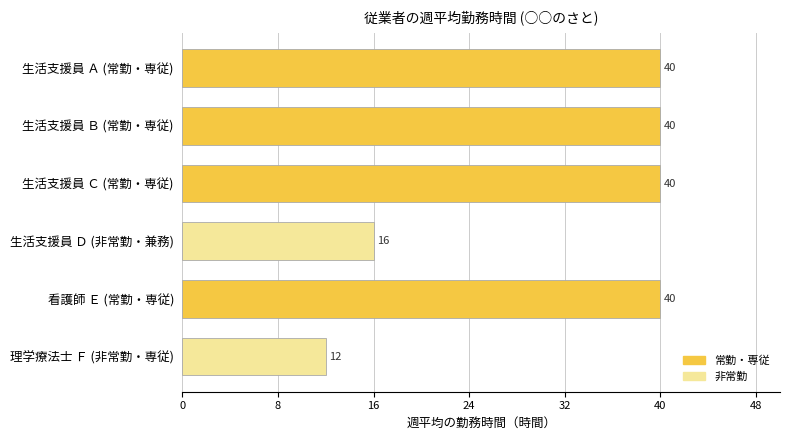

The chart shows a value of 16 at 生活支援員 Ｄ (非常勤・兼務). True or false?

True